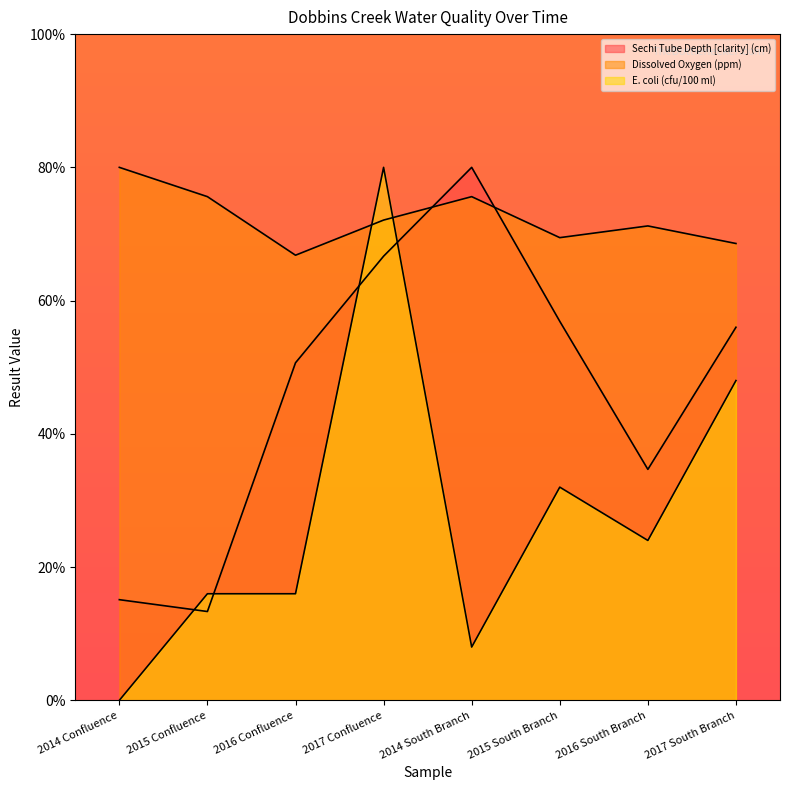

What is the label of the 2nd point from the left?

2015 Confluence